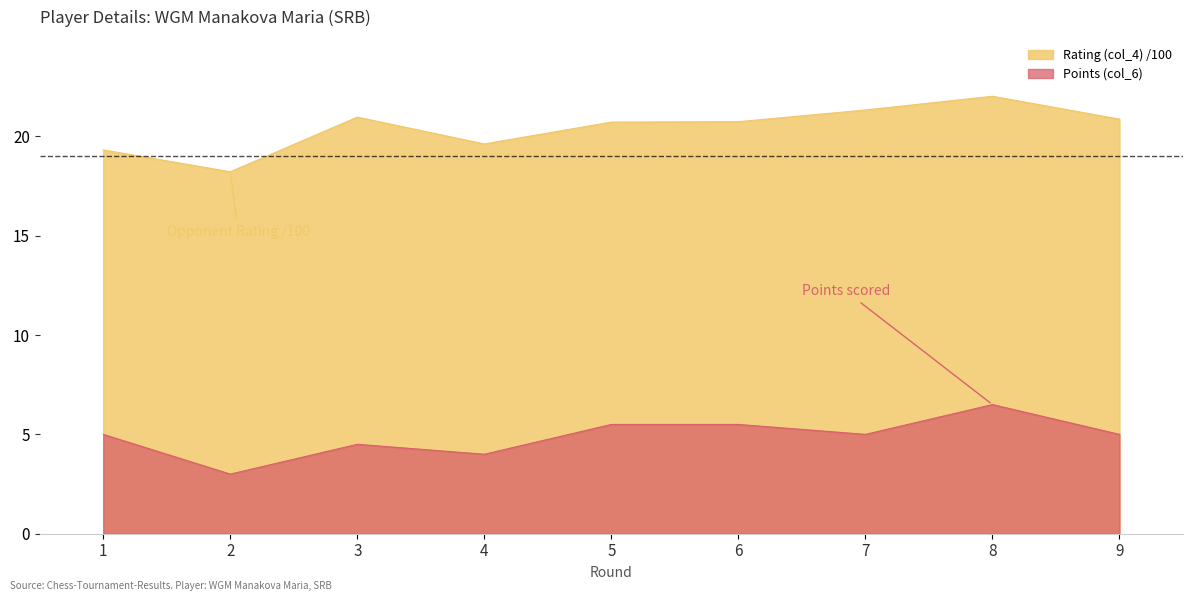

What are all the series names shown in the legend?

Rating (col_4) /100, Points (col_6)